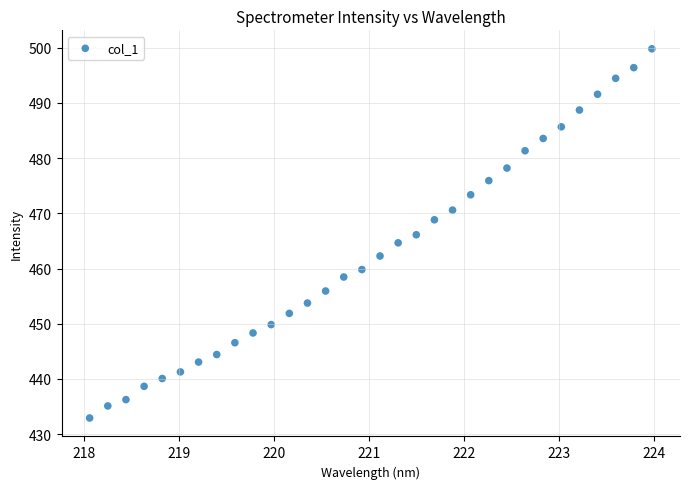

What is the range of X values (max minus min)?

5.9